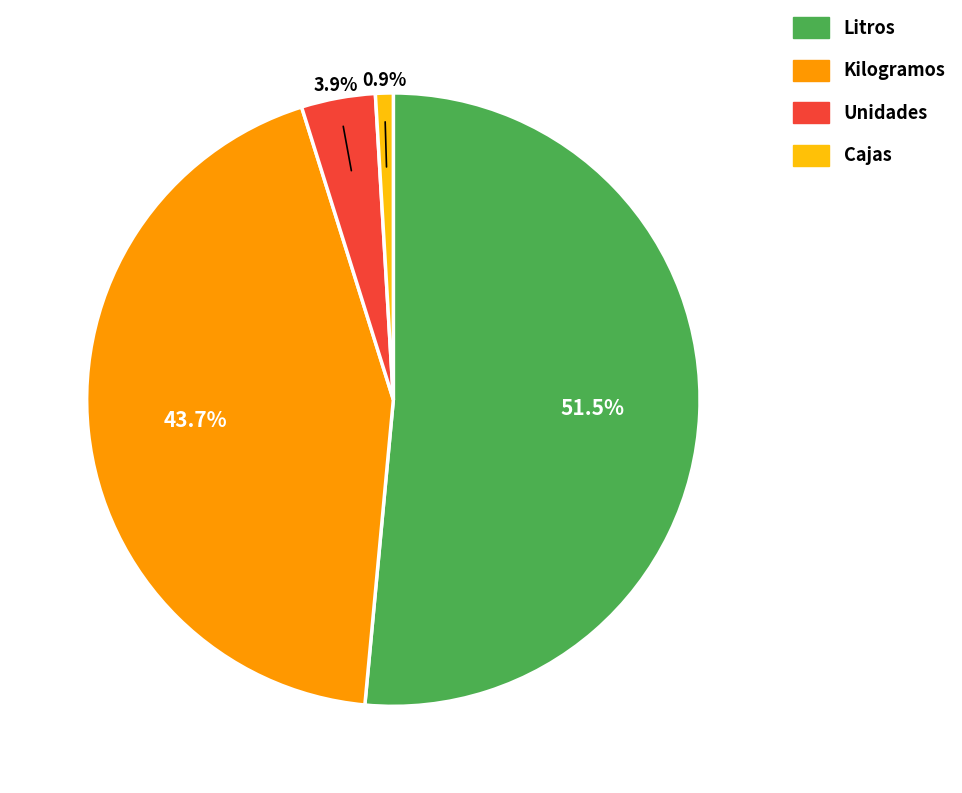

Count the number of slices in the pie.

4